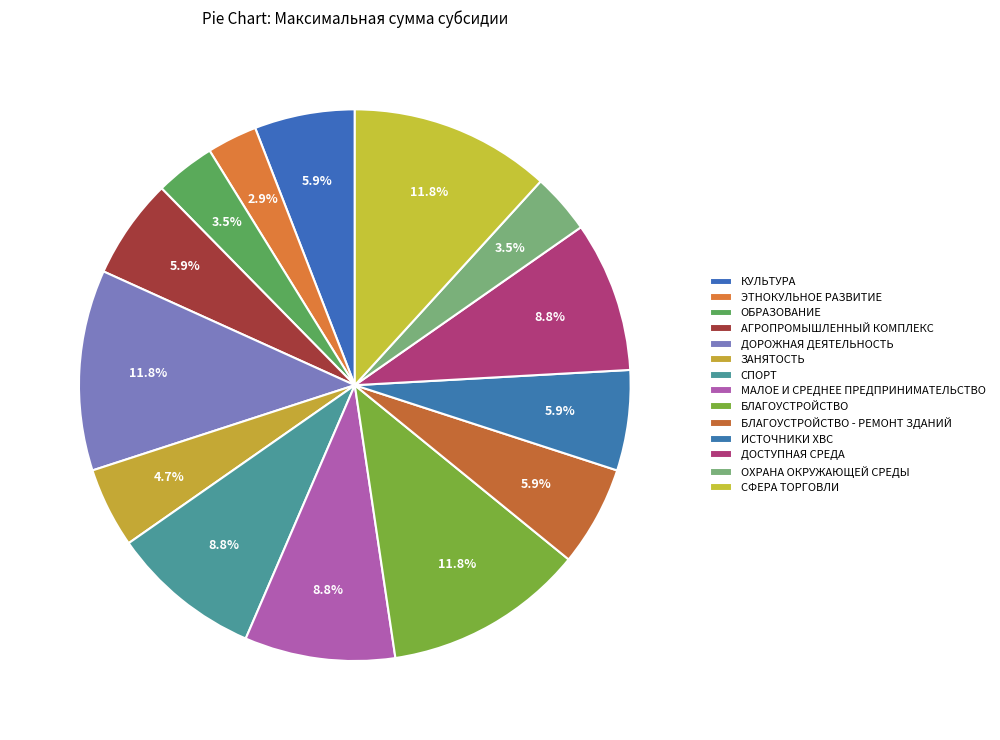

Does any single category account for the majority?

No